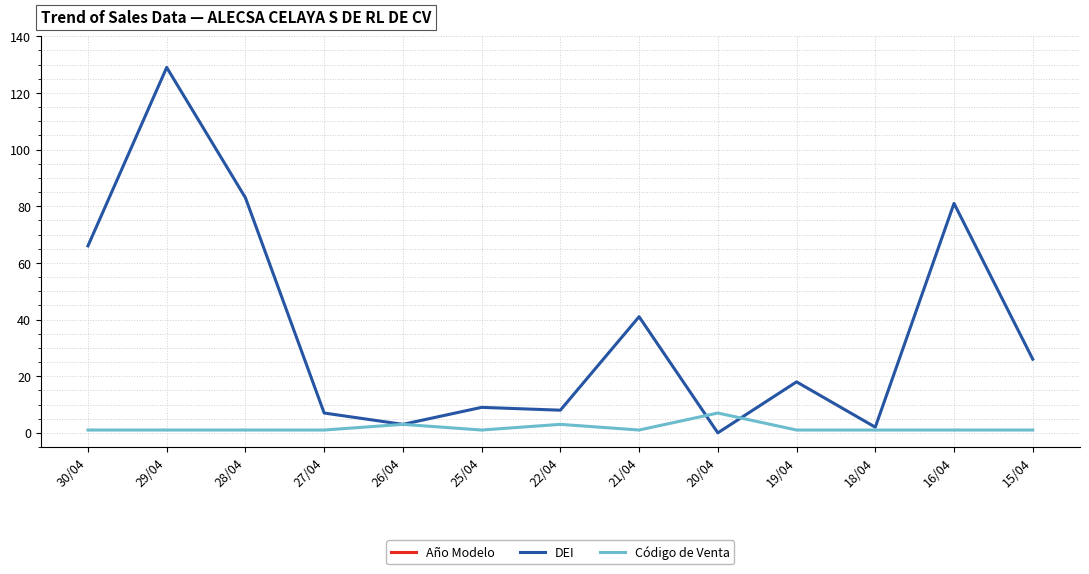

List the labels in order of Código de Venta value, largest first.

20/04, 26/04, 22/04, 30/04, 29/04, 28/04, 27/04, 25/04, 21/04, 19/04, 18/04, 16/04, 15/04